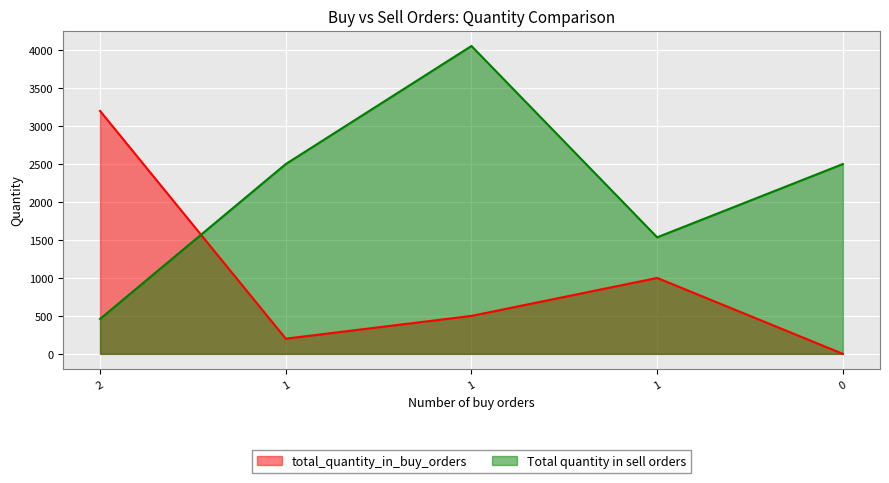

Which series has the largest range (max minus min)?

Total quantity in sell orders